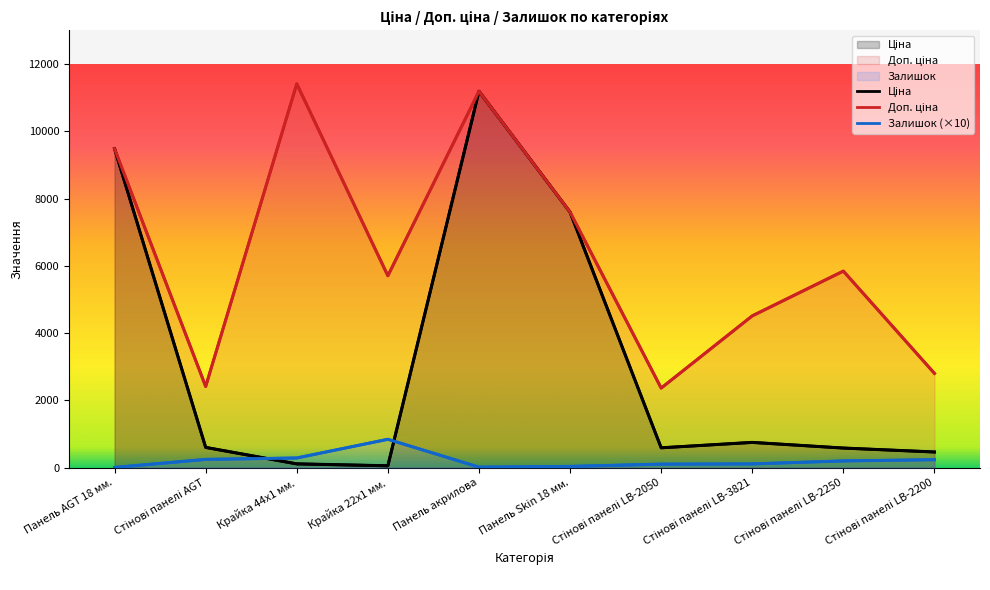

What is the difference between the highest and lowest values at Стінові панелі LB-3821?

4400.3